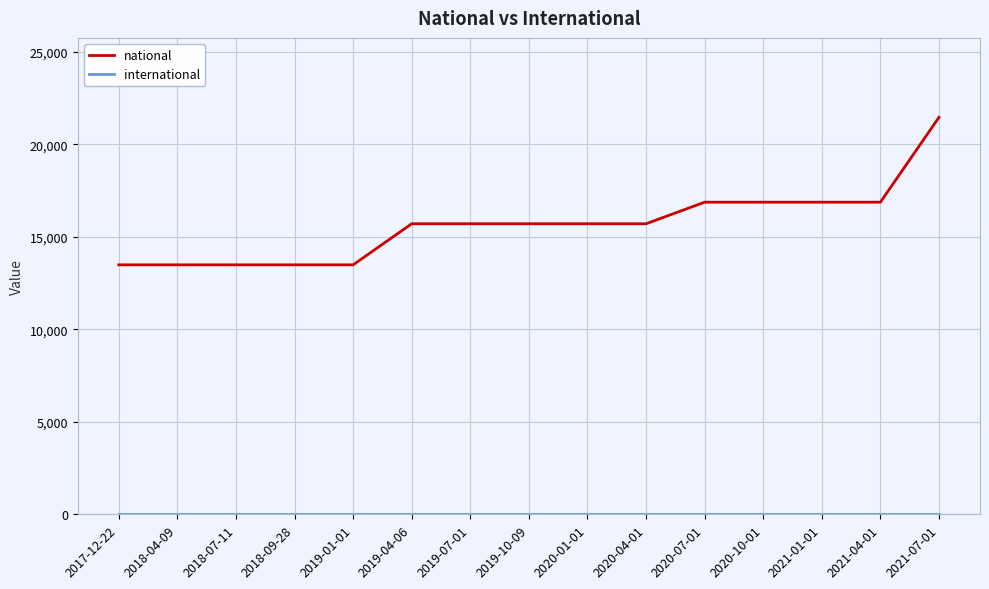

Which series changed the most between 2019-10-09 and 2021-07-01?

national